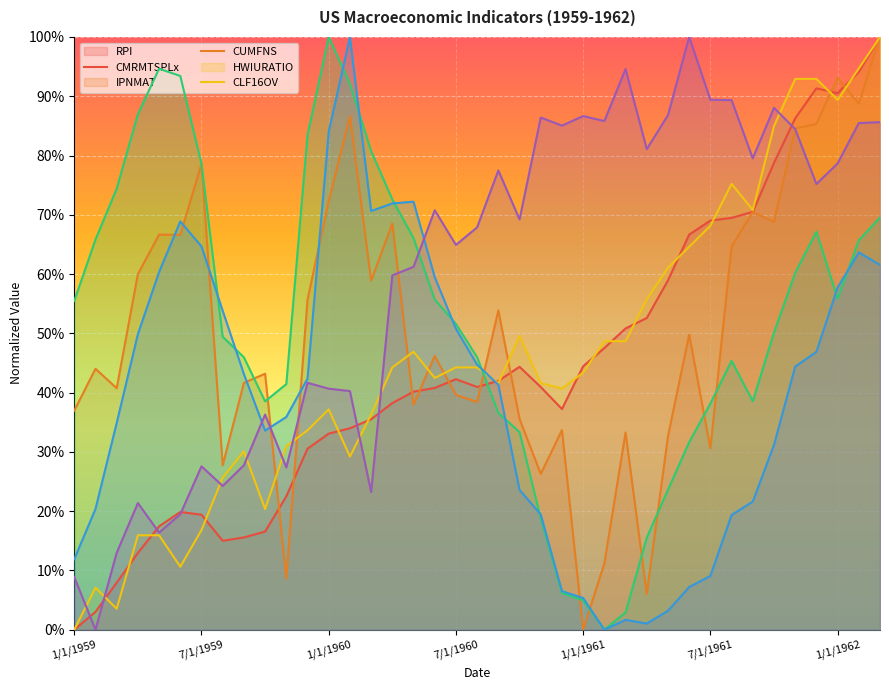

Rank the series by their maximum value, from highest to lowest.

RPI, CMRMTSPLx, IPNMAT, CUMFNS, HWIURATIO, CLF16OV